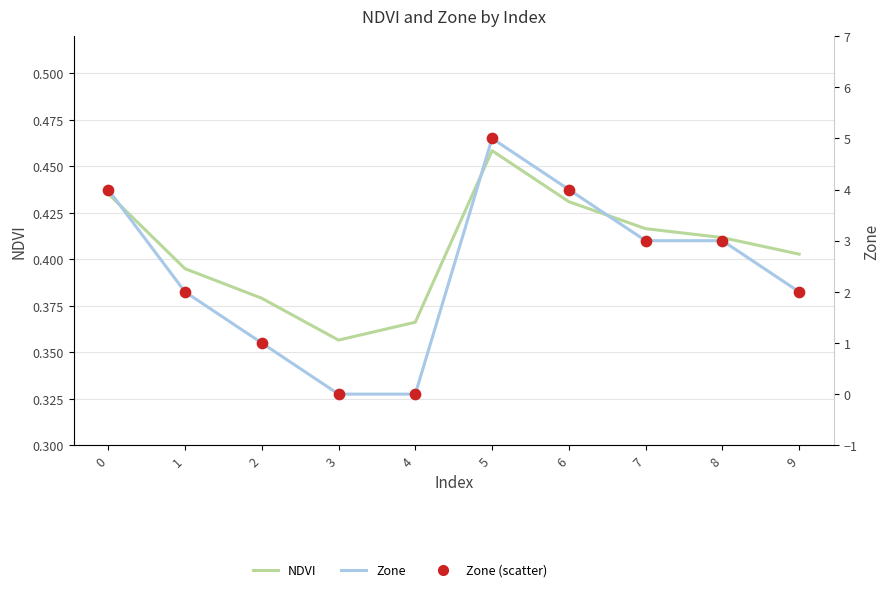

Which series has the largest total across all categories?

Zone